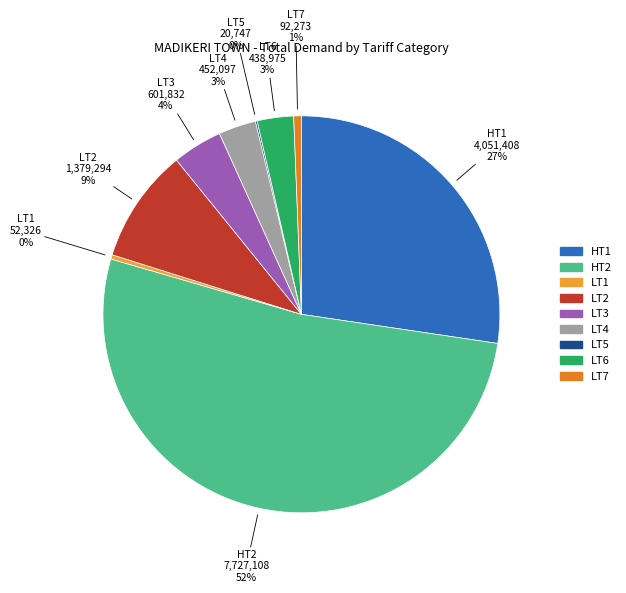

To the nearest percent, what is the difference between the LT3 and LT6 slice percentages?

1%